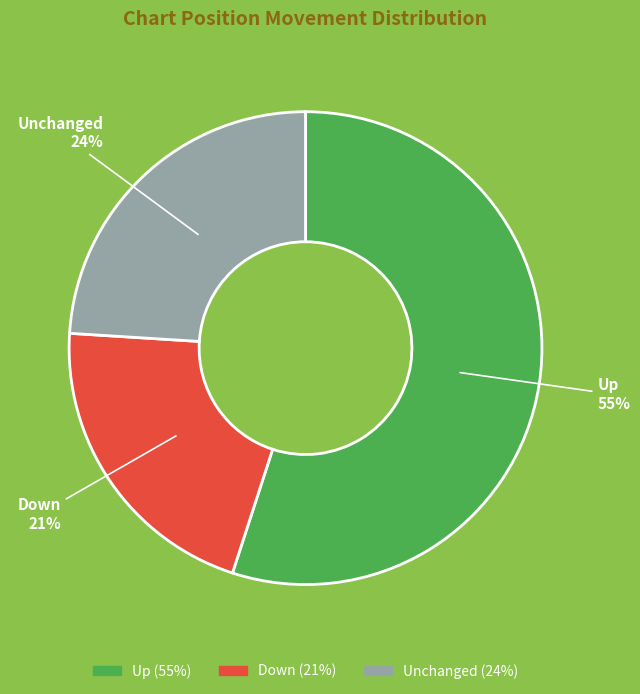

Between Down and Unchanged, which is larger?

Unchanged